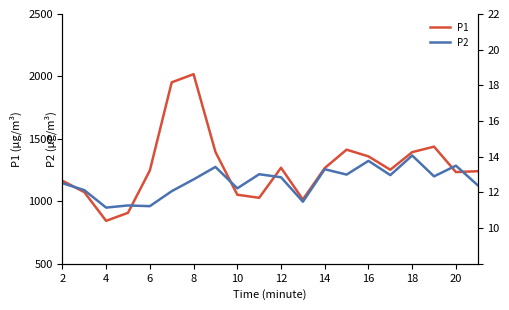

What is the lowest value of the P1 series?

843.9